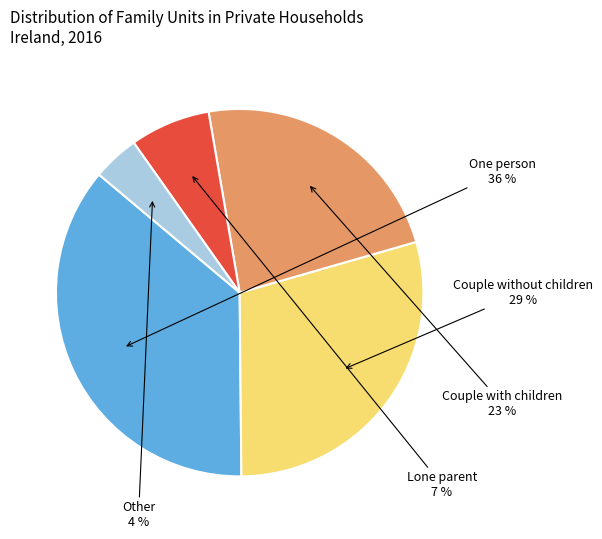

To the nearest percent, what is the average slice percentage?

20%